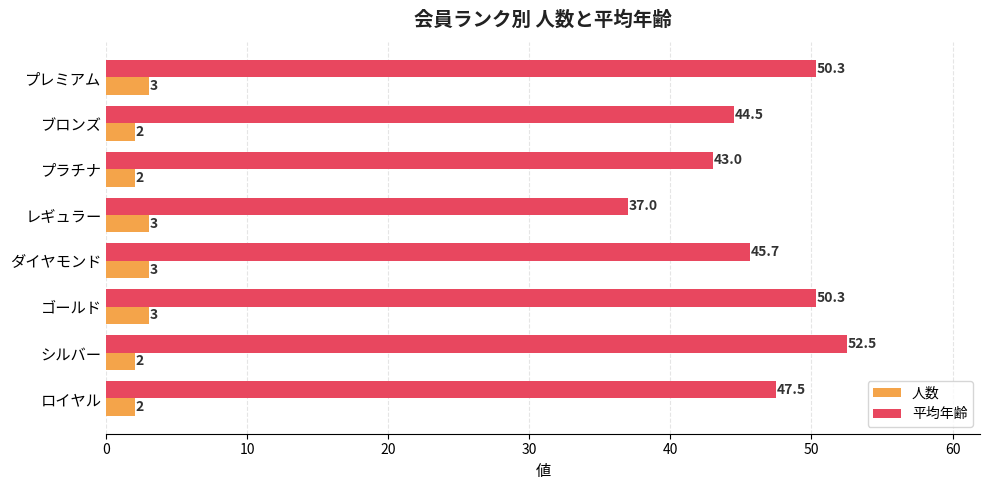

Is it true that 平均年齢 equals 59.3 at ブロンズ?

False